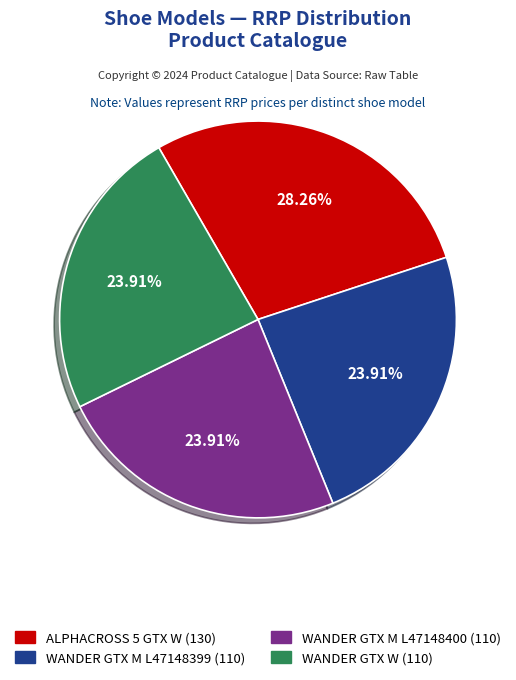

Is there any slice that represents more than half of the pie?

No